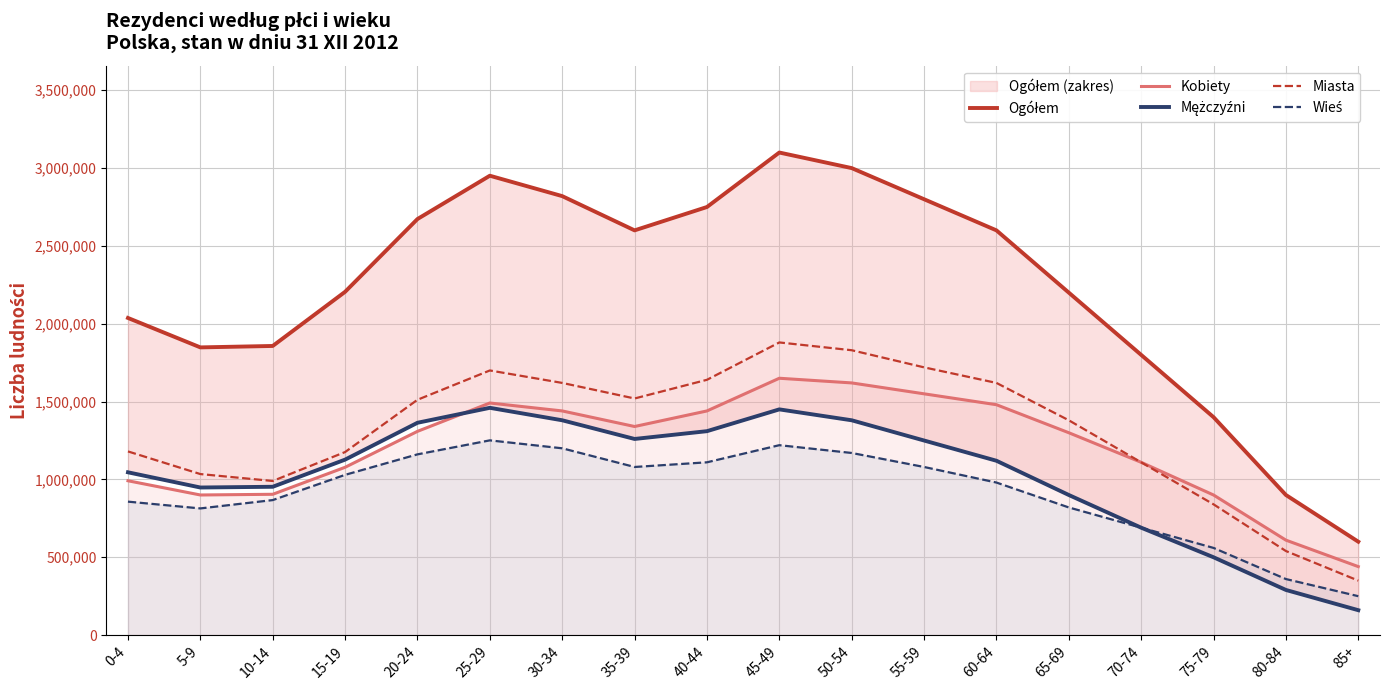

Which series has the largest total across all categories?

Ogółem